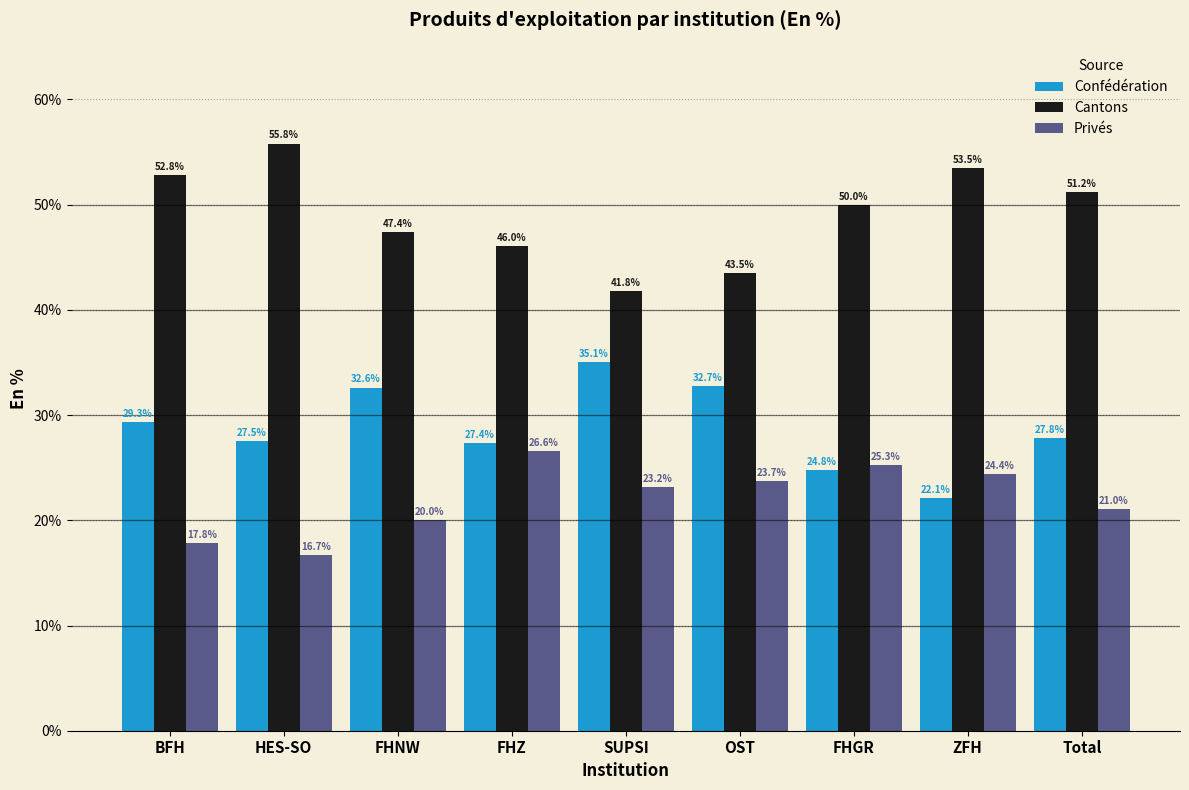

Reading right to left, transcribe all the data shown in this chart.

Confédération: Total=27.8	ZFH=22.1	FHGR=24.8	OST=32.7	SUPSI=35.1	FHZ=27.4	FHNW=32.6	HES-SO=27.5	BFH=29.3
Cantons: Total=51.2	ZFH=53.5	FHGR=50.0	OST=43.5	SUPSI=41.8	FHZ=46.0	FHNW=47.4	HES-SO=55.8	BFH=52.8
Privés: Total=21.0	ZFH=24.4	FHGR=25.3	OST=23.7	SUPSI=23.2	FHZ=26.6	FHNW=20.0	HES-SO=16.7	BFH=17.8